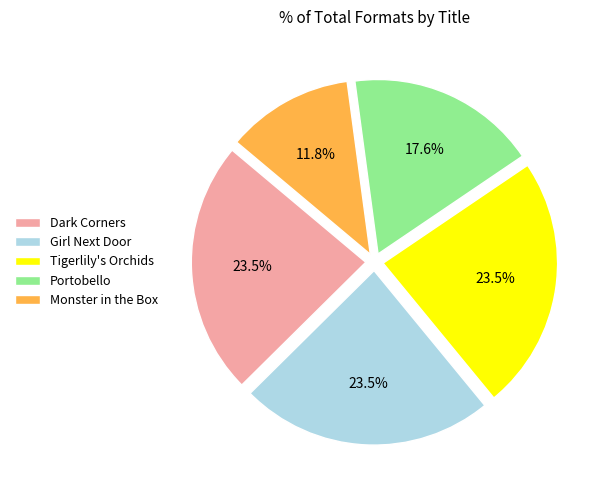

Which has a higher value, Portobello or Tigerlily's Orchids?

Tigerlily's Orchids